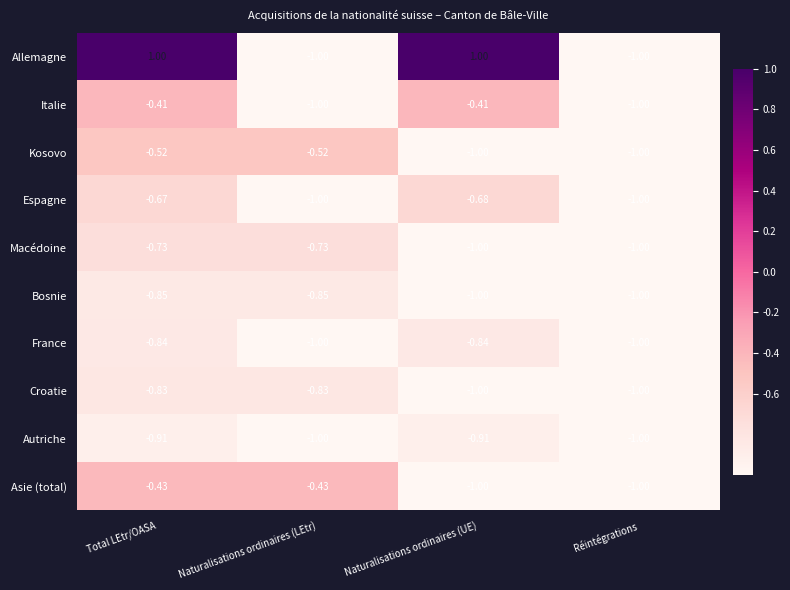

Which series changed the most between Naturalisations ordinaires (LEtr) and Naturalisations ordinaires (UE)?

Allemagne